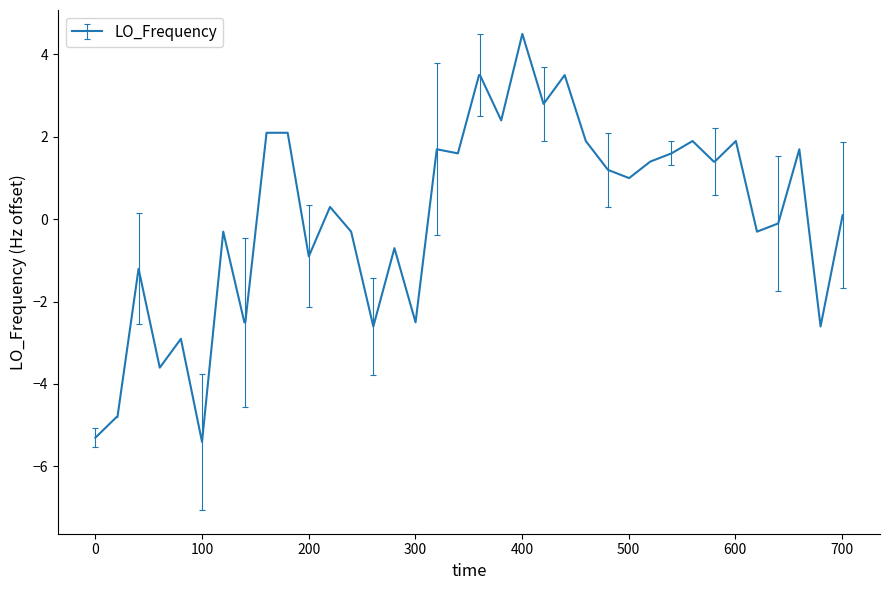

What is the maximum value shown in the chart?

4.5